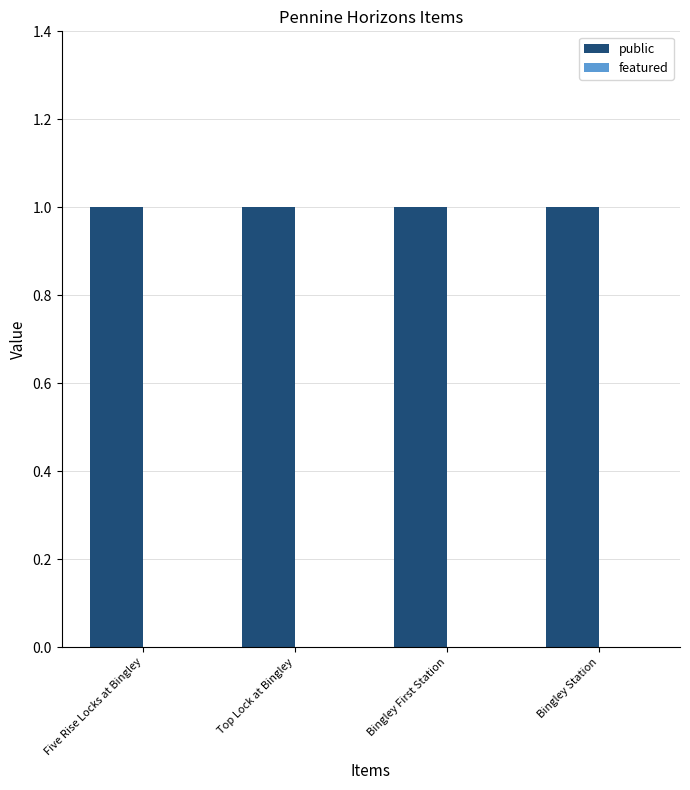

Reading left to right, what are all the values shown in this chart?

public: Five Rise Locks at Bingley=1	Top Lock at Bingley=1	Bingley First Station=1	Bingley Station=1
featured: Five Rise Locks at Bingley=0	Top Lock at Bingley=0	Bingley First Station=0	Bingley Station=0